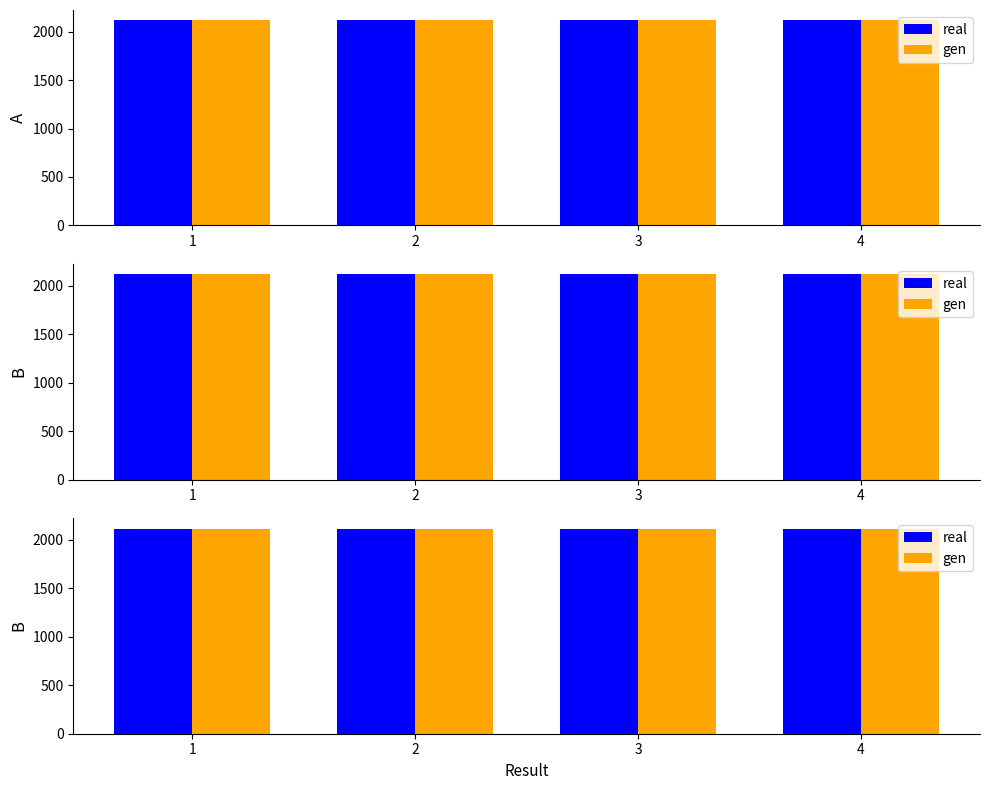

How many bars are there in each group?

2